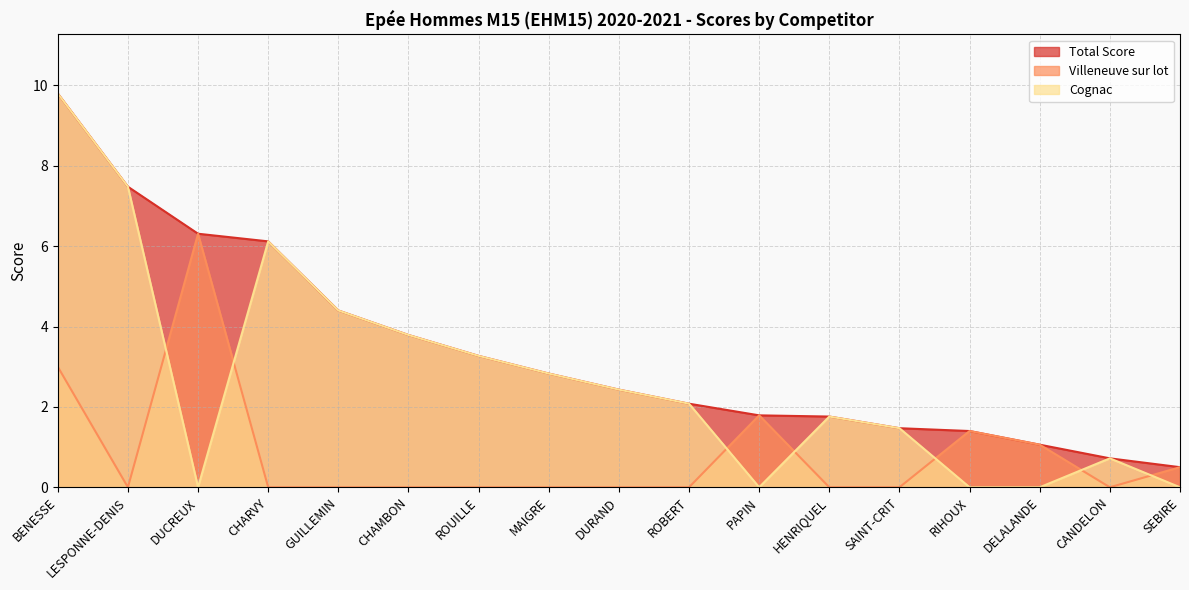

The value of Total Score at PAPIN is 1.8. True or false?

True